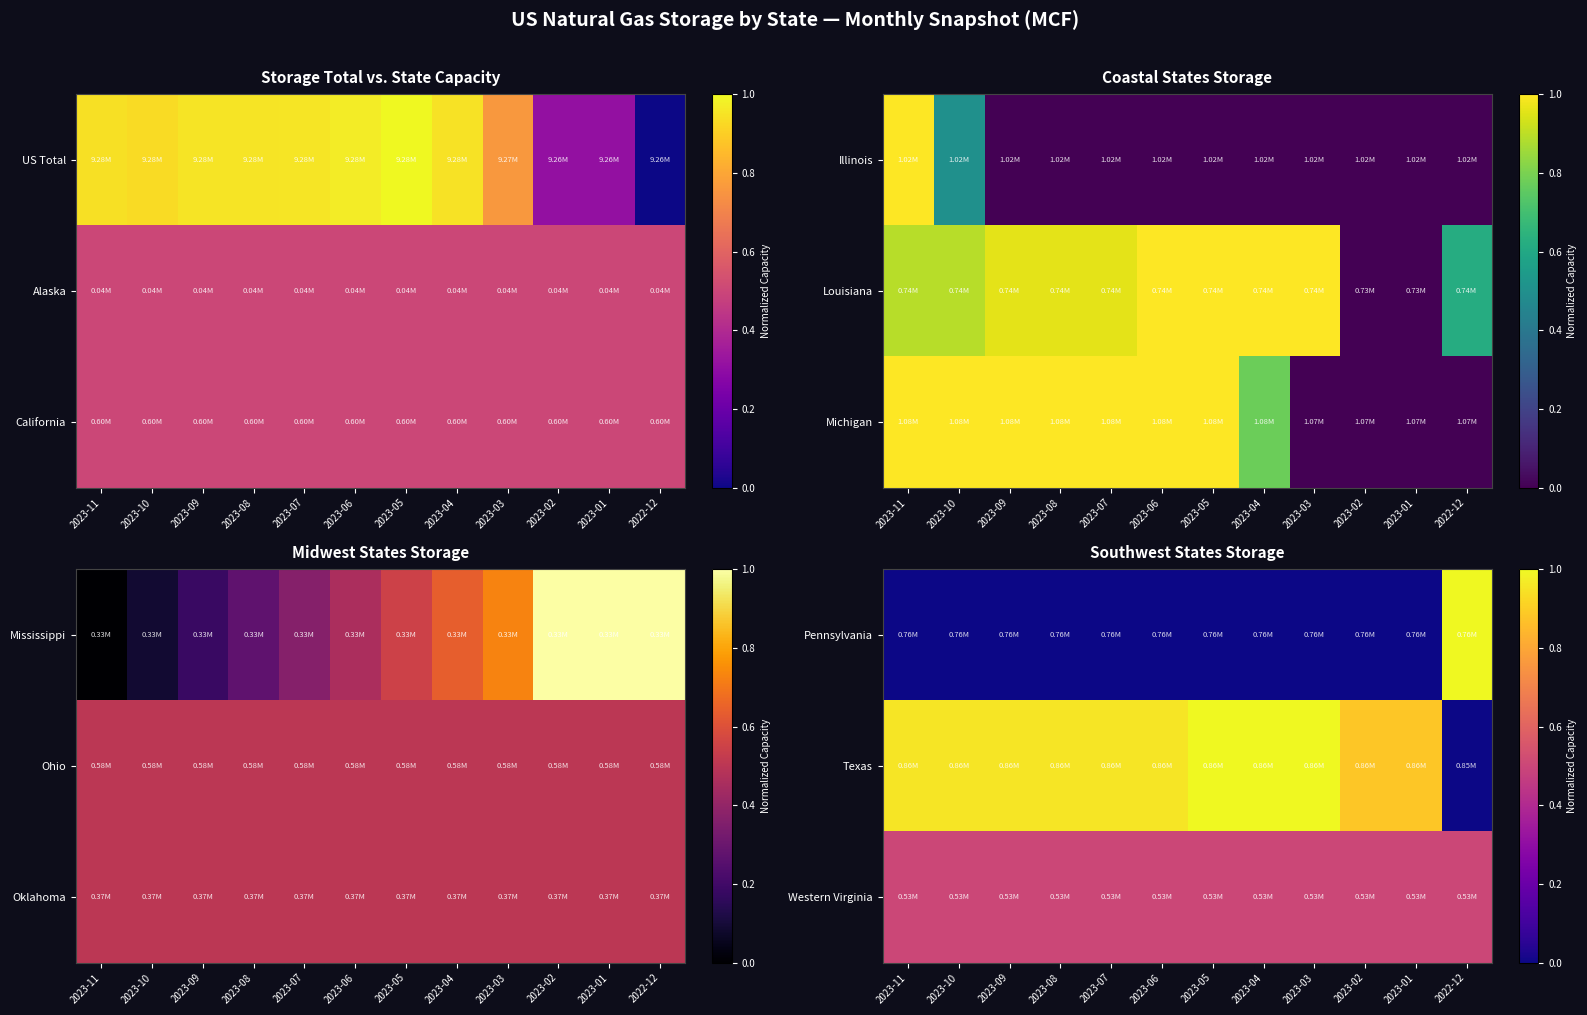

Is the value of Texas at 2023-08 greater than the value of Western Virginia at 2023-09?

Yes